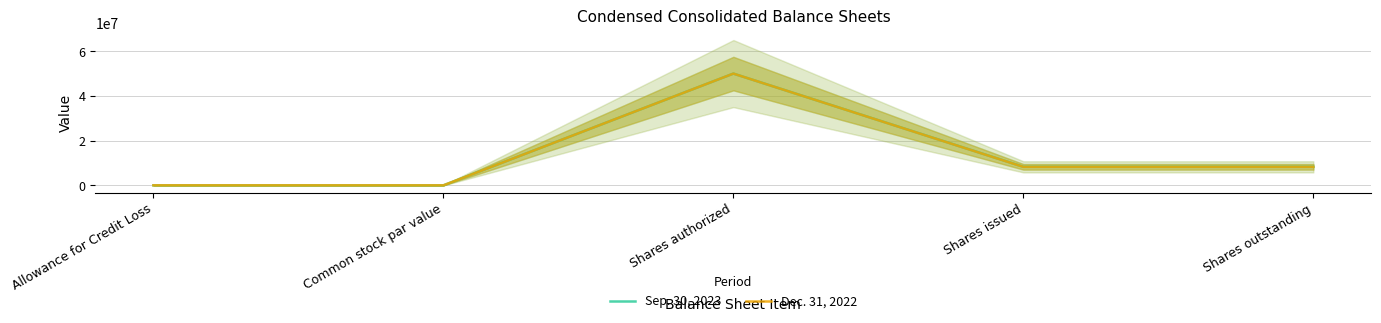

What is the difference between the Dec. 31, 2022 values at Shares outstanding and Shares authorized?

41742106